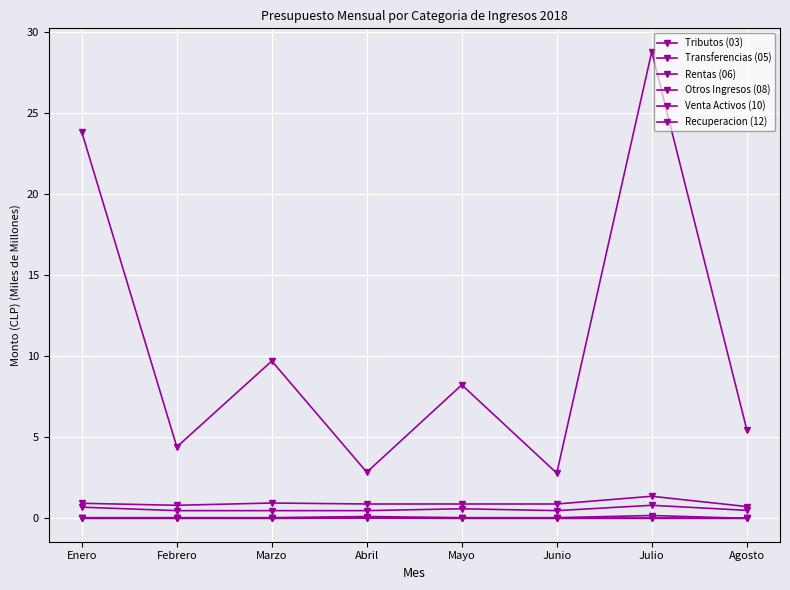

Rank the series at Julio from highest to lowest value.

Tributos (03), Otros Ingresos (08), Transferencias (05), Recuperacion (12), Rentas (06), Venta Activos (10)